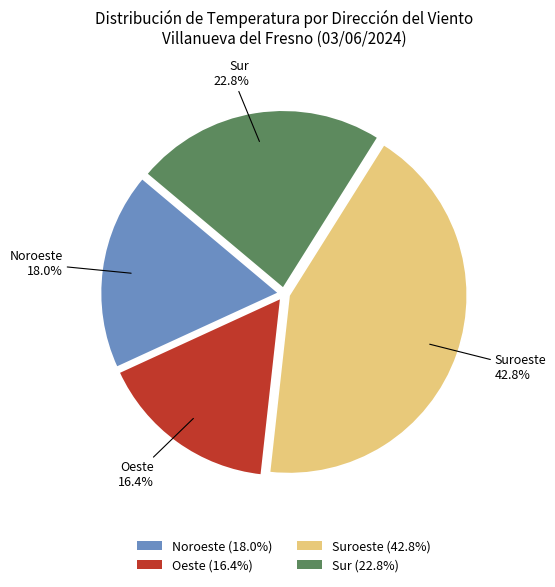

Which slice is the smallest?

Oeste (16.4%)